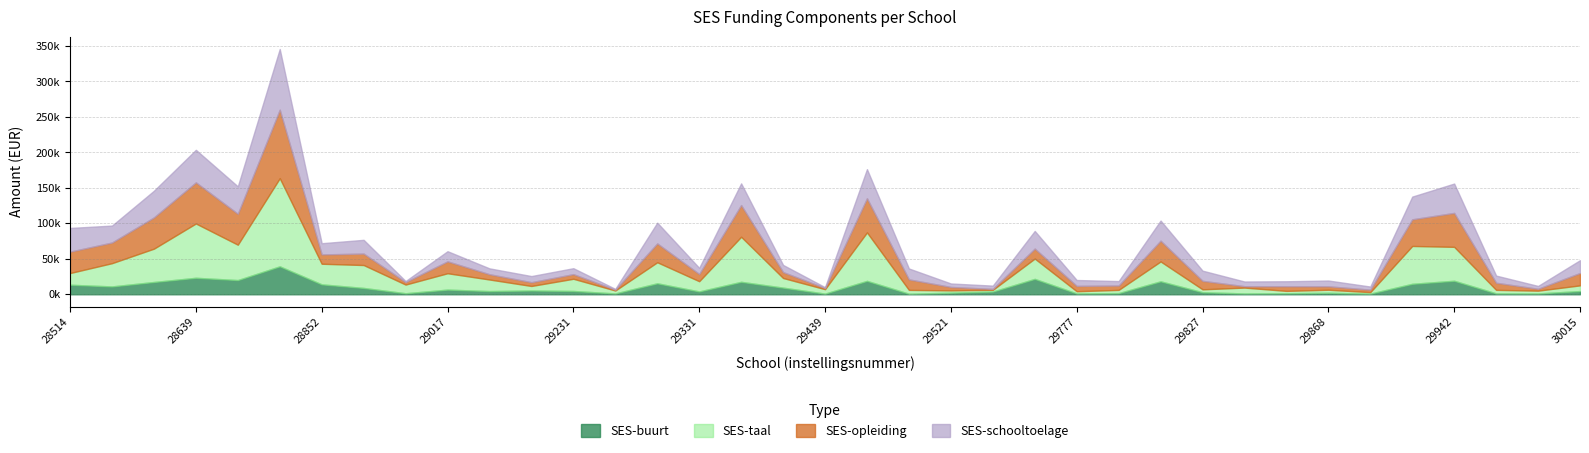

In SES-taal, how many points are lower than both neighbors (excluding endpoints)?

13